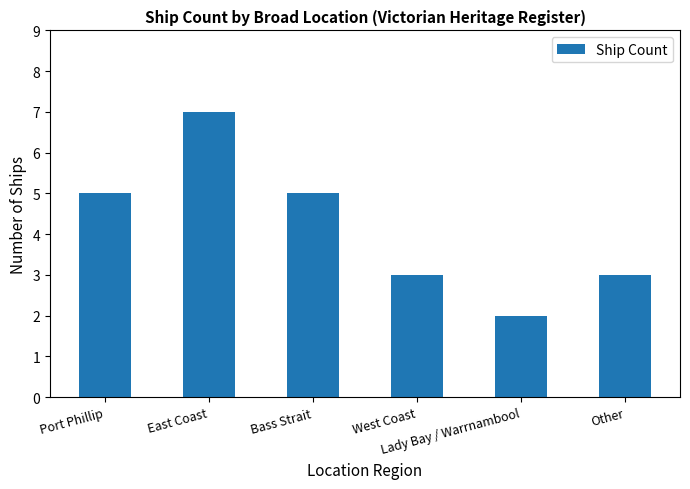

What is the greatest value displayed?

7